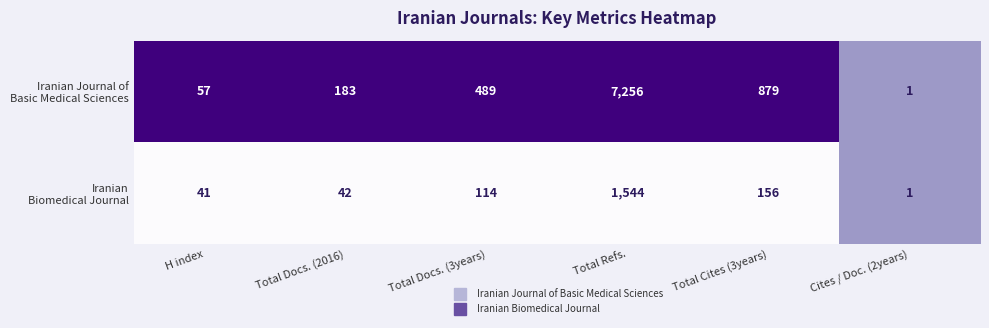

Which label corresponds to the largest value in the chart?

Total Refs.